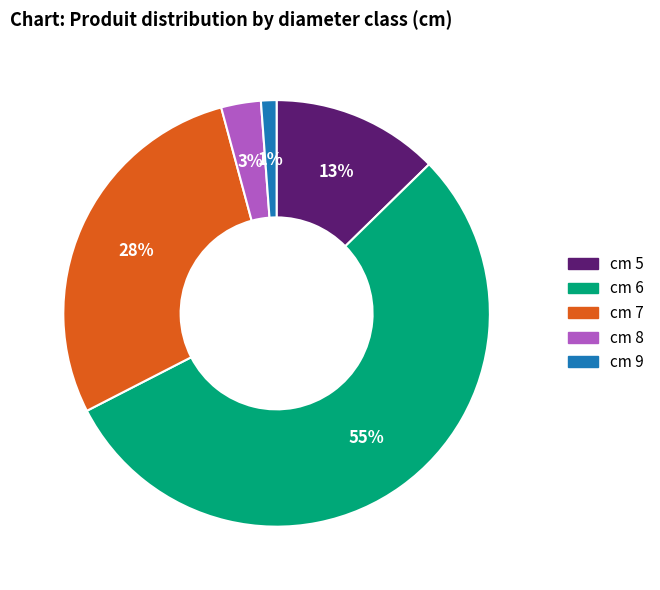

Is cm 5 the majority of the pie?

No